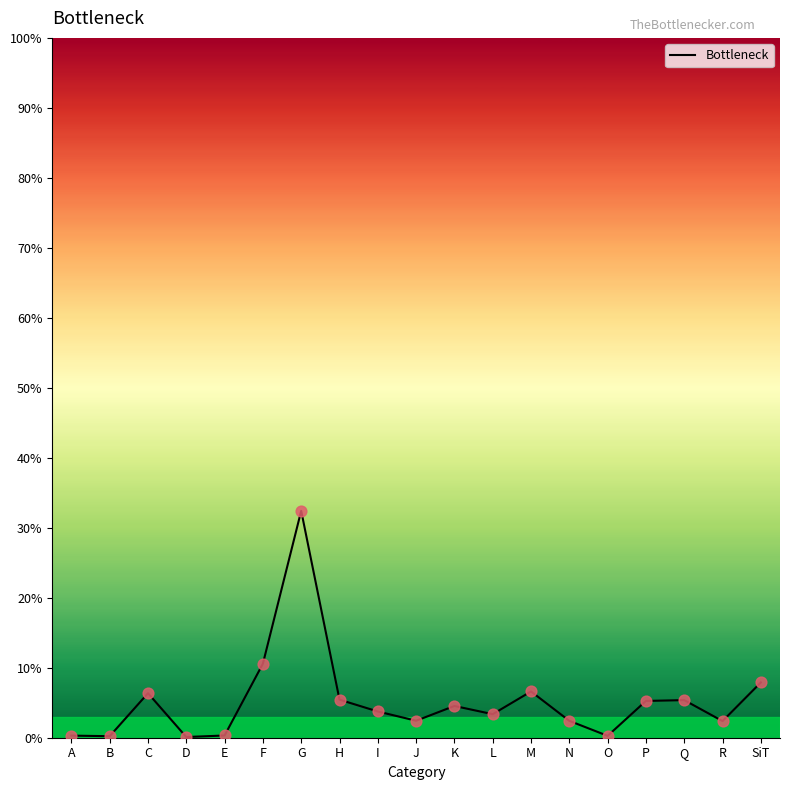

Between C and L, which is larger?

C